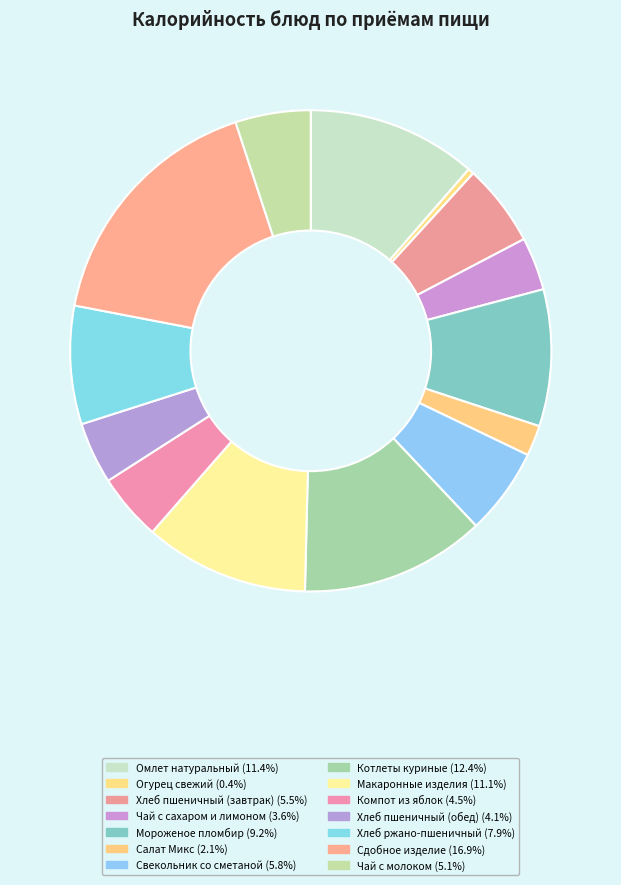

Rank the categories by value from lowest to highest.

Огурец свежий, Салат Микс, Чай с сахаром и лимоном, Хлеб пшеничный (обед), Компот из яблок, Чай с молоком, Хлеб пшеничный (завтрак), Свекольник со сметаной, Хлеб ржано-пшеничный, Мороженое пломбир, Макаронные изделия, Омлет натуральный, Котлеты куриные, Сдобное изделие